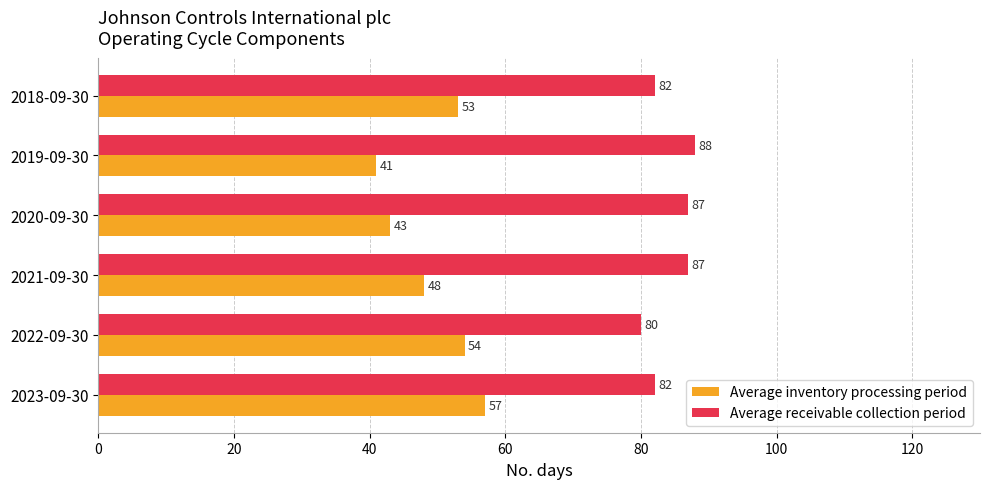

How many values in the Average inventory processing period series are below 53?

3